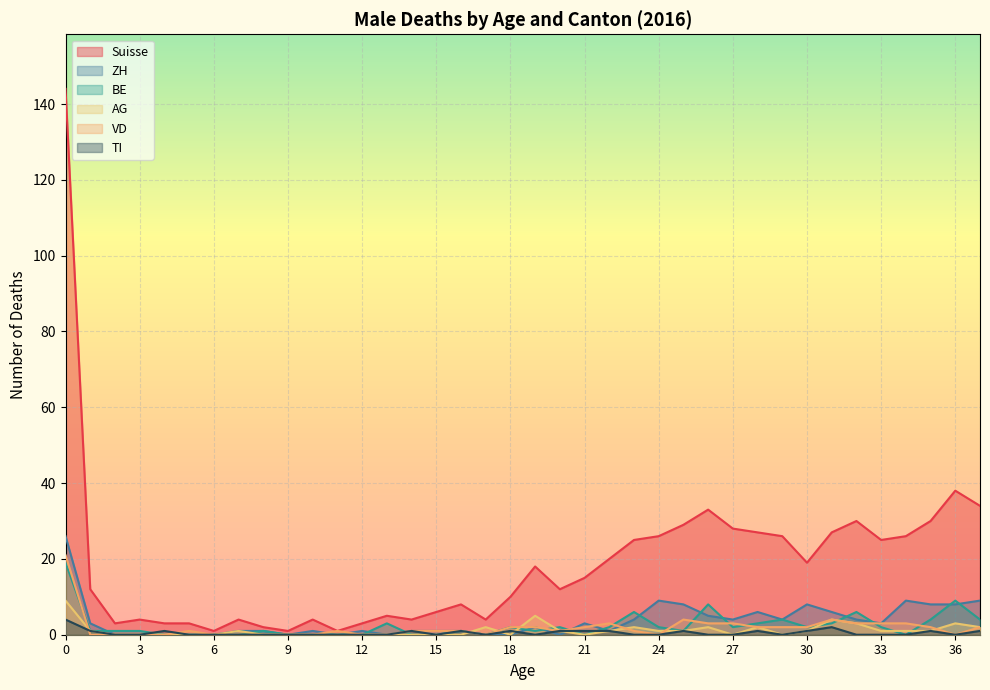

What value does the Suisse series have at 17?

4